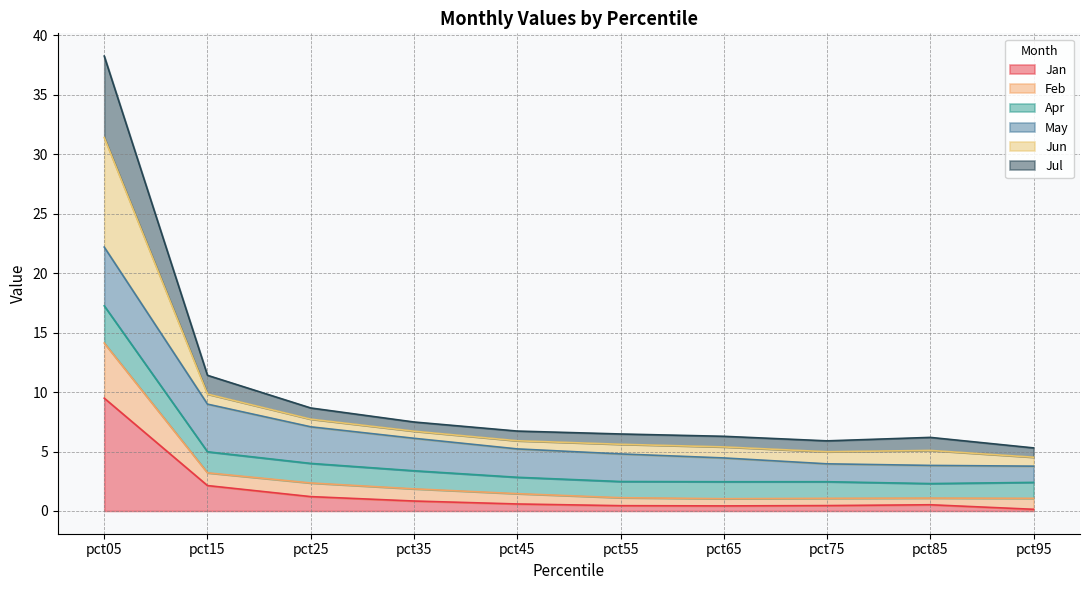

At which category is the sum across all series the highest?

pct05